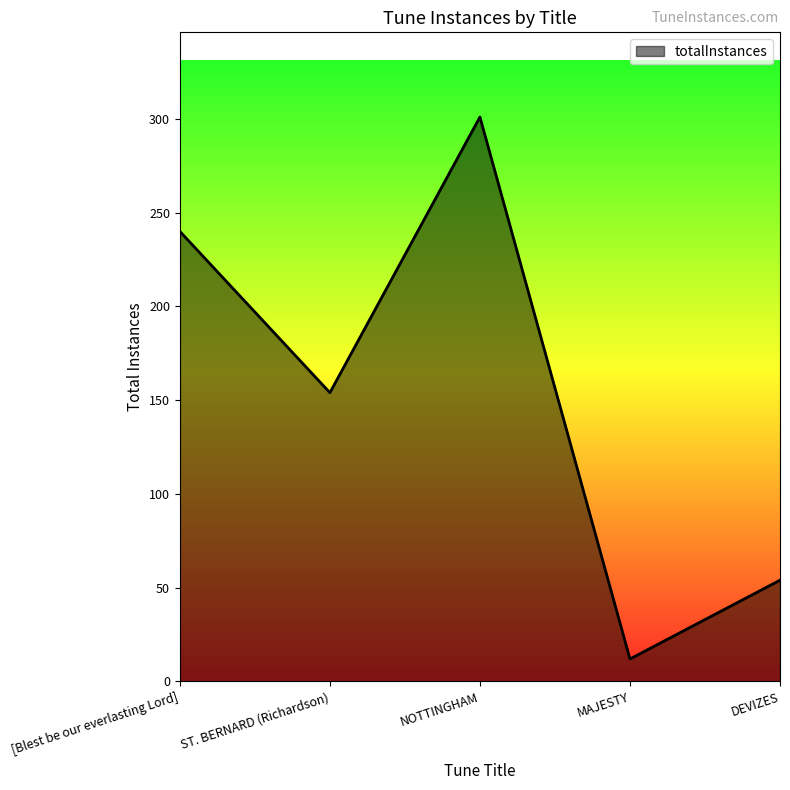

Rank the categories by value from highest to lowest.

NOTTINGHAM, [Blest be our everlasting Lord], ST. BERNARD (Richardson), DEVIZES, MAJESTY